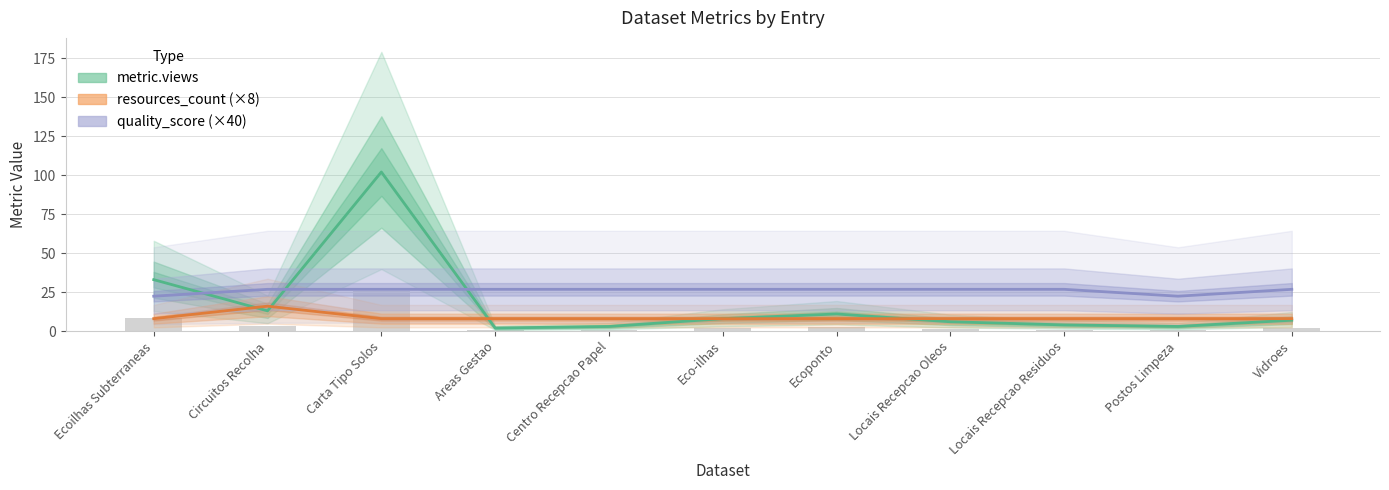

What position from the right is Centro Recepcao Papel?

7